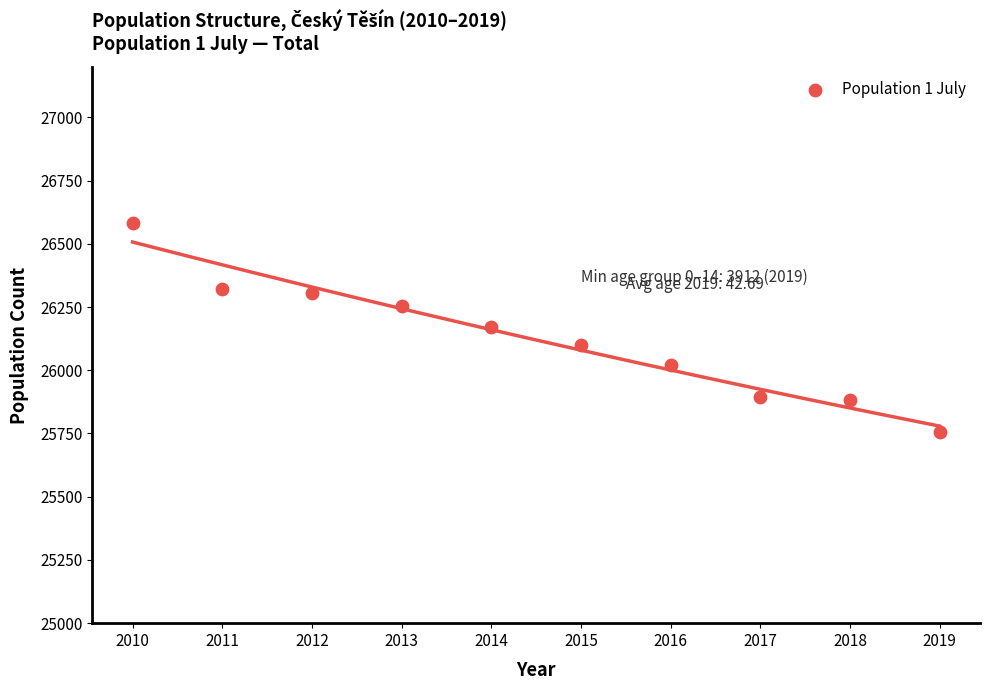

What is the range of X values (max minus min)?

9